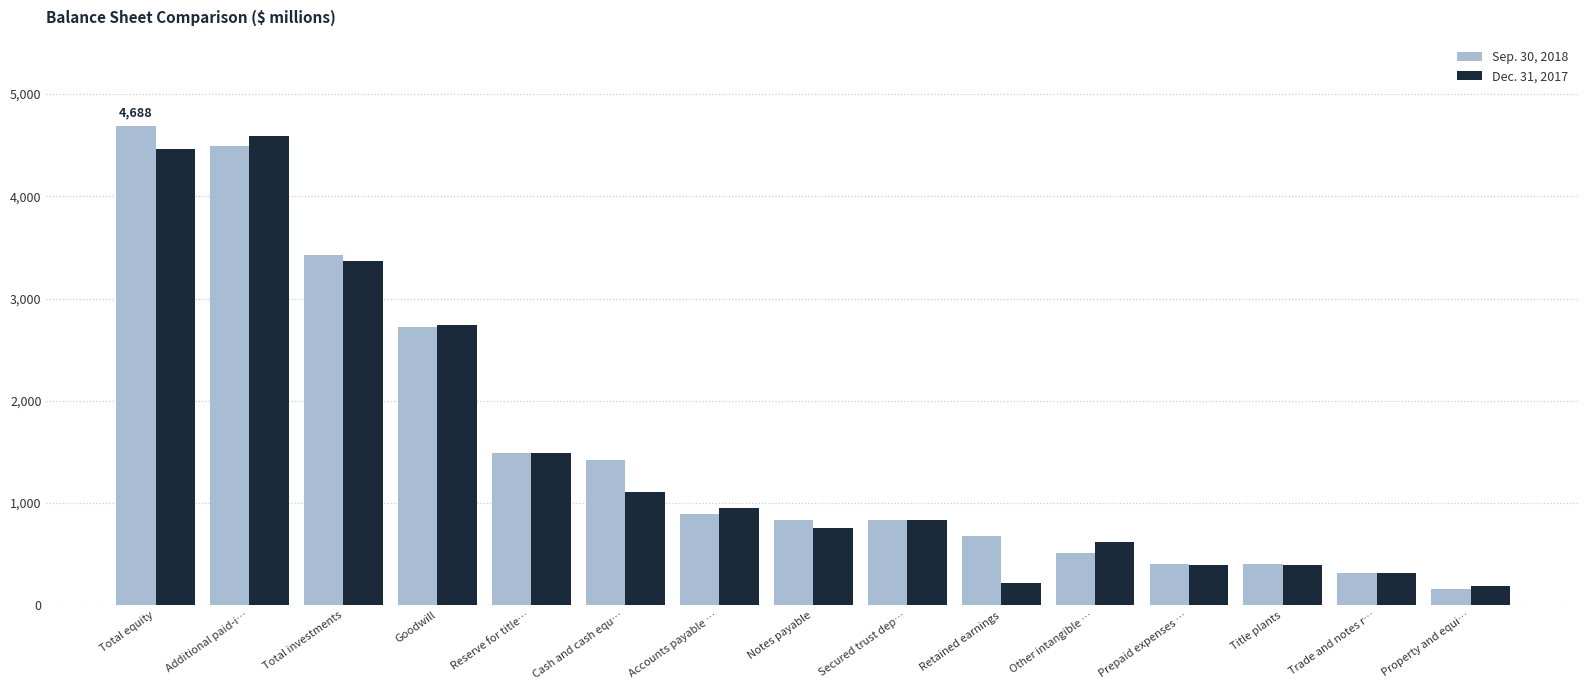

Rank the series by their average value, from lowest to highest.

Dec. 31, 2017, Sep. 30, 2018